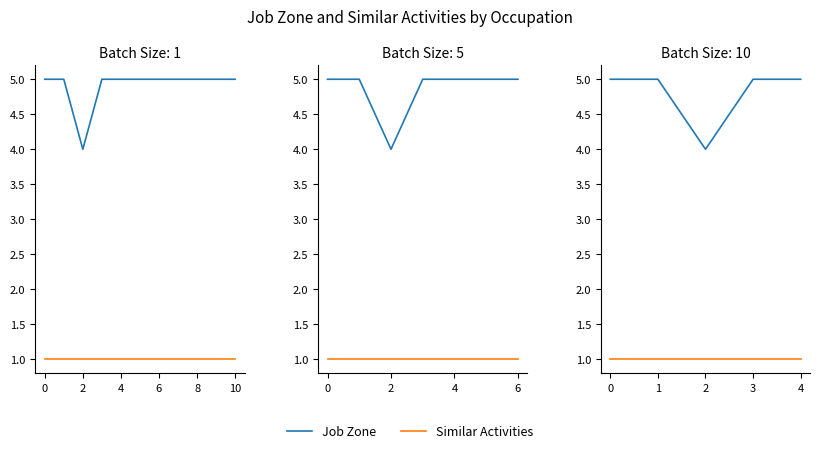

How many distinct data groups are displayed?

2